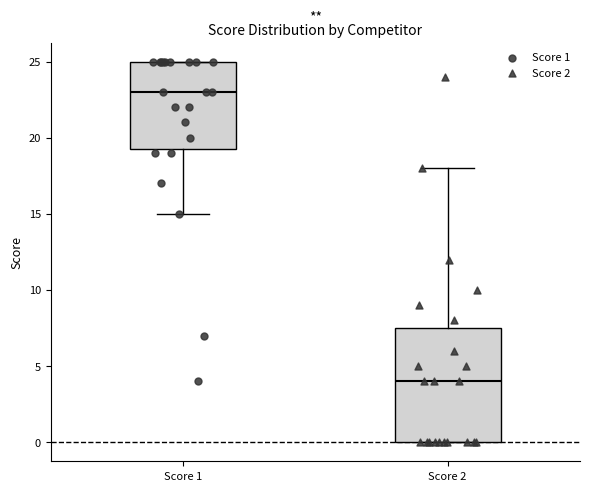

Reading left to right, transcribe this box plot: for each box, give where its median line is, the range the box spans, and where its two whiskers end, as read against the y-axis. The values are not printed on the chart, so give them approximately, as read against the axis.

Score 1: median 23.0, box 19.5 to 25.0, whiskers 15.0 to 25.0
Score 2: median 4.0, box 0.0 to 7.5, whiskers 0.0 to 18.0